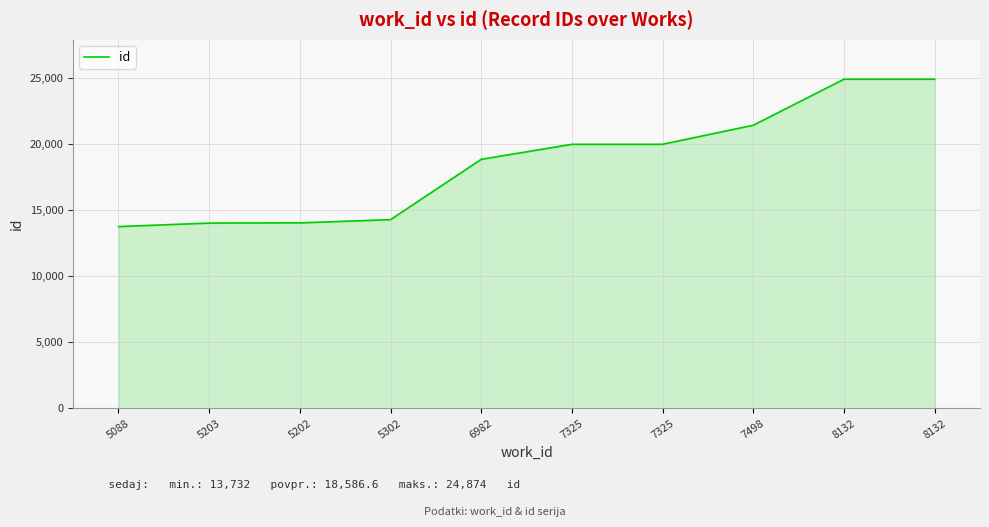

Reading right to left, list all the values displayed in this chart.

24874	24872	21395	19954	19953	18818	14257	14013	13998	13732